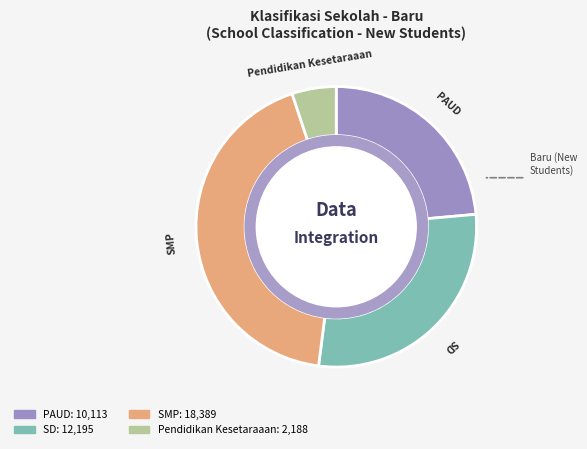

True or false: Pendidikan Kesetaraaan accounts for 1% of the total.

False